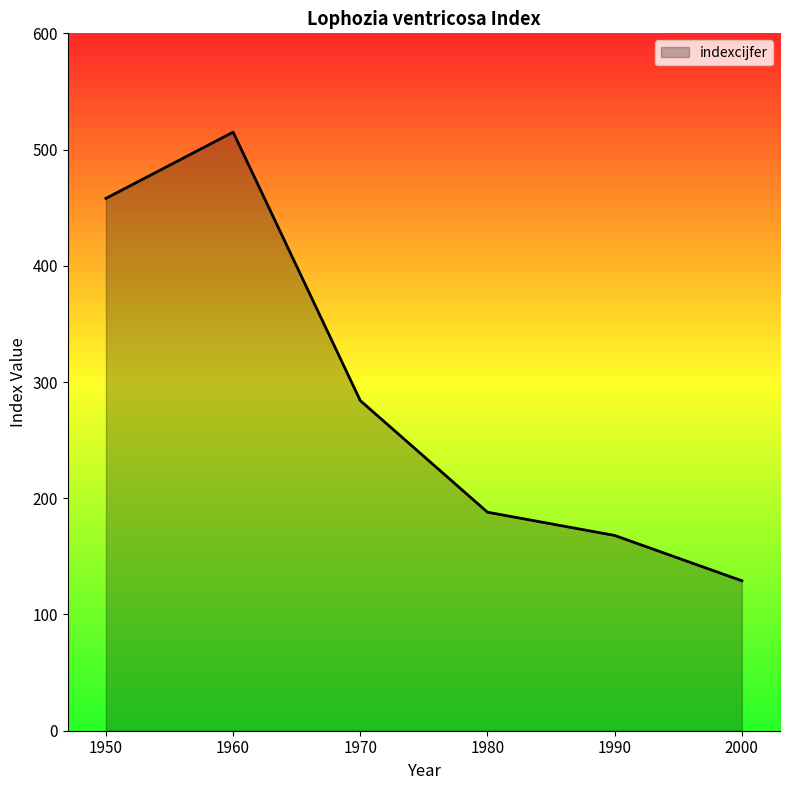

Reading left to right, list all the values displayed in this chart.

458	515	284	188	168	129